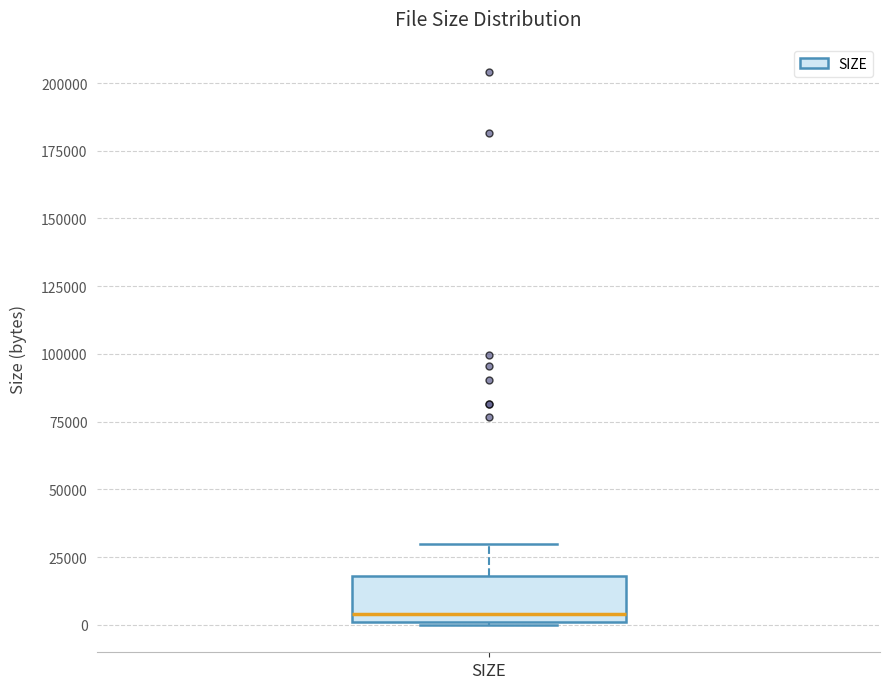

Read this box plot against the y-axis: the position of the median line, the range covered by the box, and the ends of both whiskers. The values are not printed on the chart, so give them approximately, as read against the axis.

median 5000, box 0 to 20000, whiskers 0 to 30000